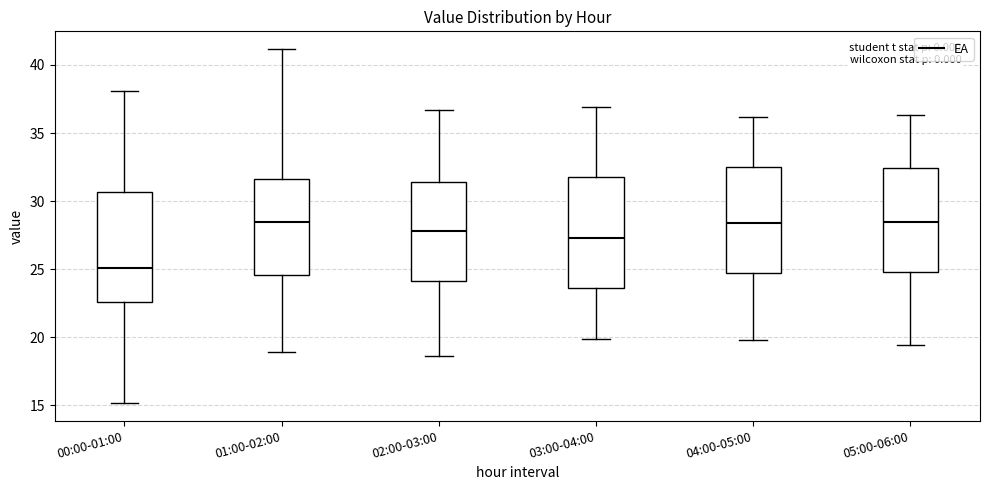

Where does the upper whisker of the box for 01:00-02:00 end on the y-axis? The values are not printed on the chart, so give them approximately, as read against the axis.

41.0